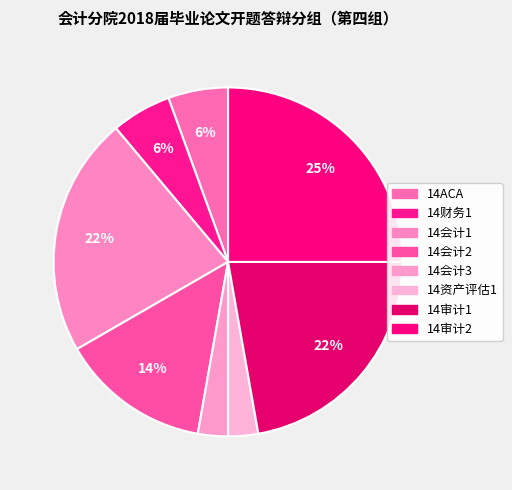

To the nearest percent, what portion does 14会计3 represent?

3%